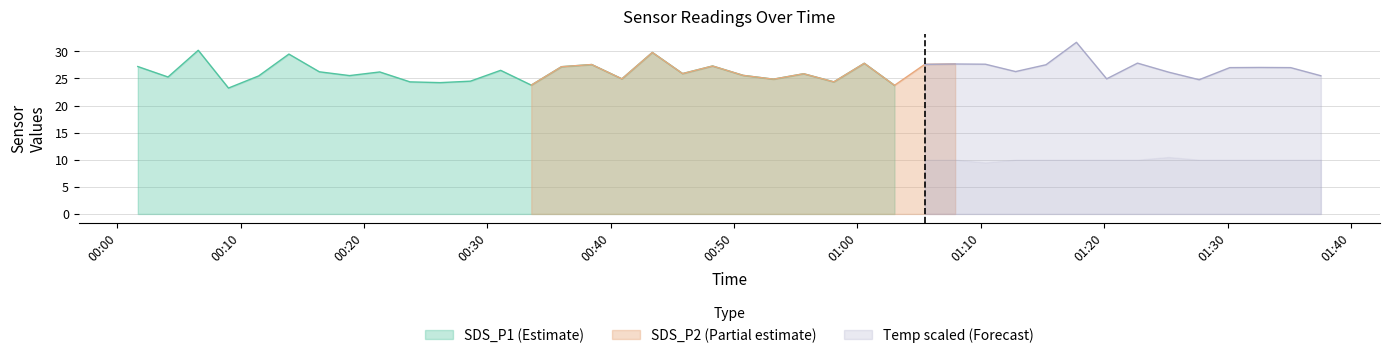

What is the value of the SDS_P1 point at the 4th from the left?

23.2